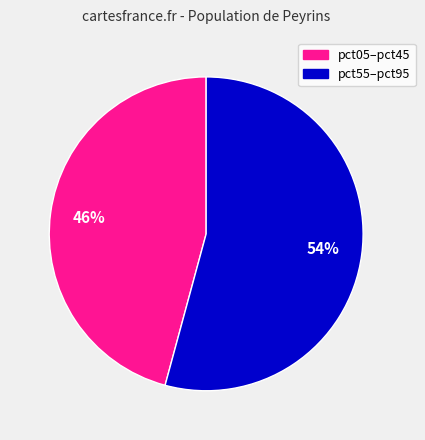

To the nearest percent, what is the difference between the largest and smallest slice percentages?

8%